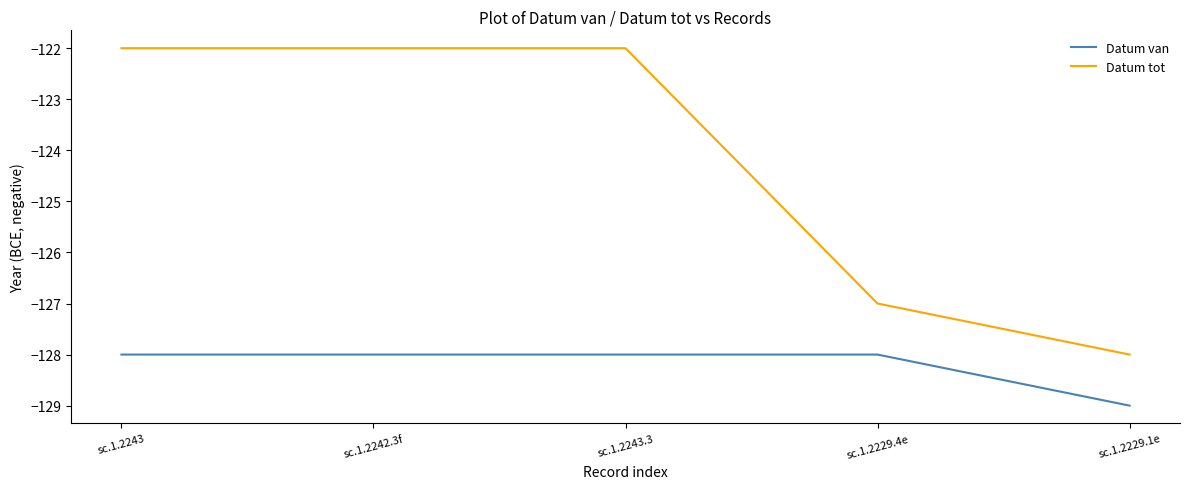

The value of Datum van at sc.1.2229.4e is -128. True or false?

True